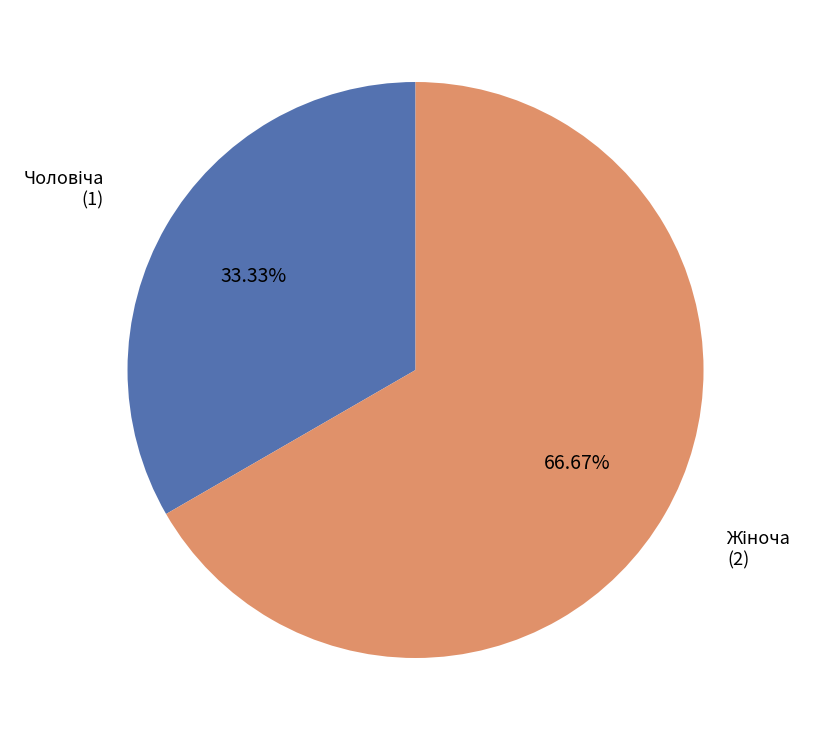

Count the number of slices in the pie.

2